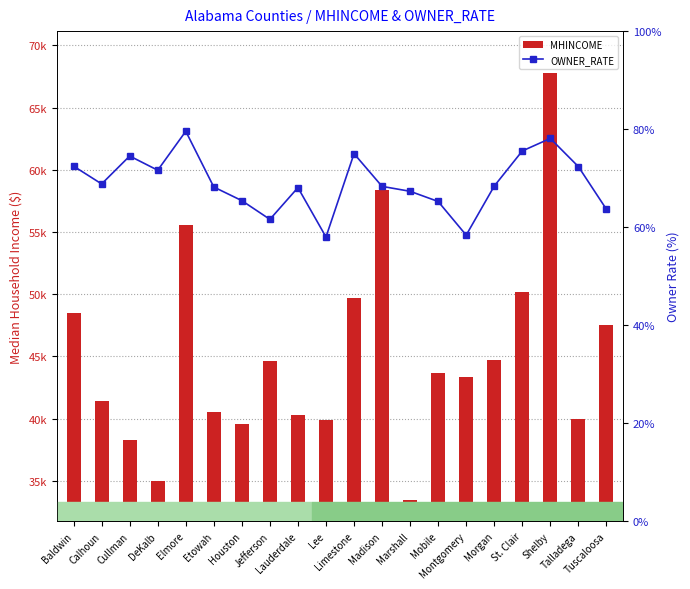

Rank the categories by OWNER_RATE value from highest to lowest.

Elmore, Shelby, St. Clair, Limestone, Cullman, Baldwin, Talladega, DeKalb, Calhoun, Morgan, Madison, Etowah, Lauderdale, Marshall, Houston, Mobile, Tuscaloosa, Jefferson, Montgomery, Lee